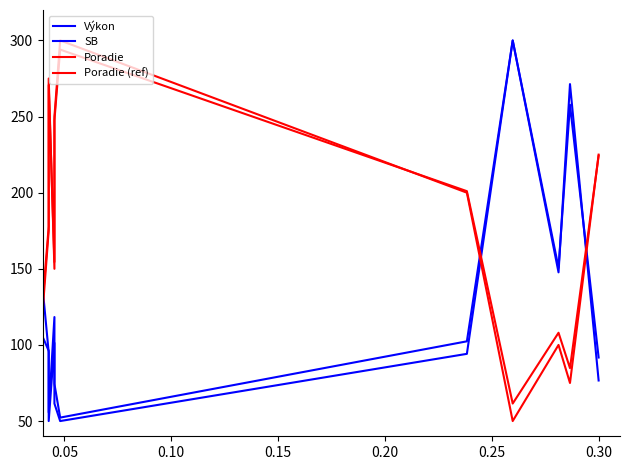

Is the value of Výkon at 9 greater than the value of Poradie (ref) at 0.30?

Yes